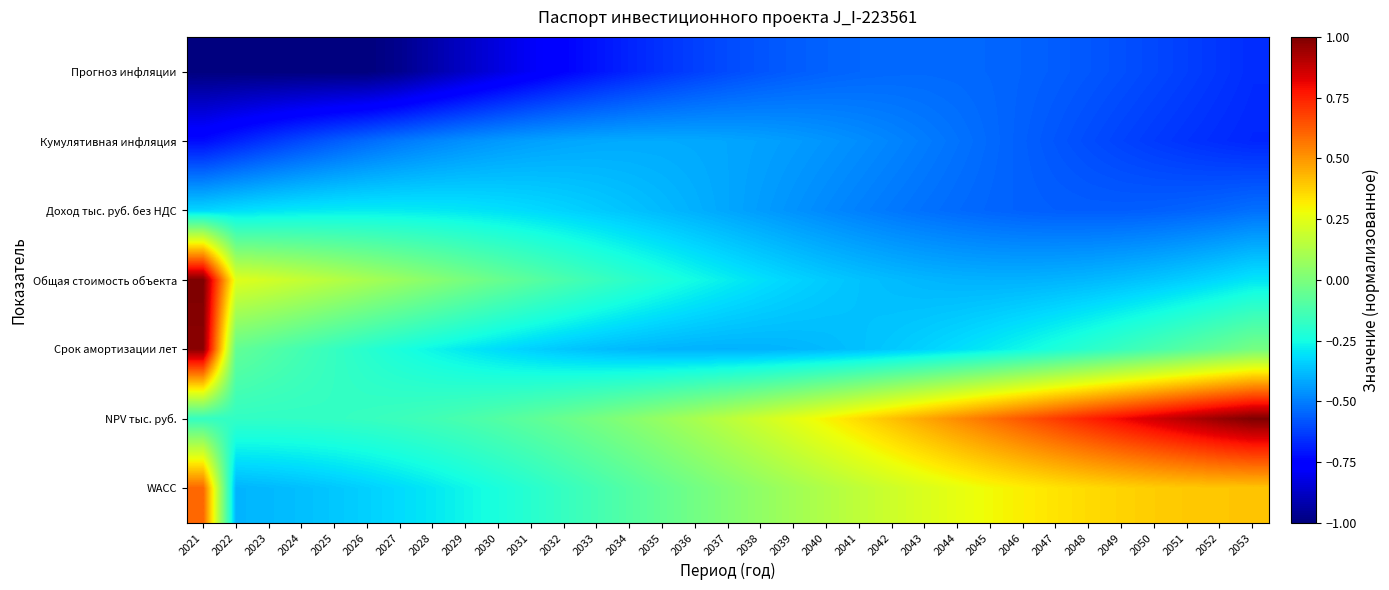

Which category has the highest value across all series?

2021